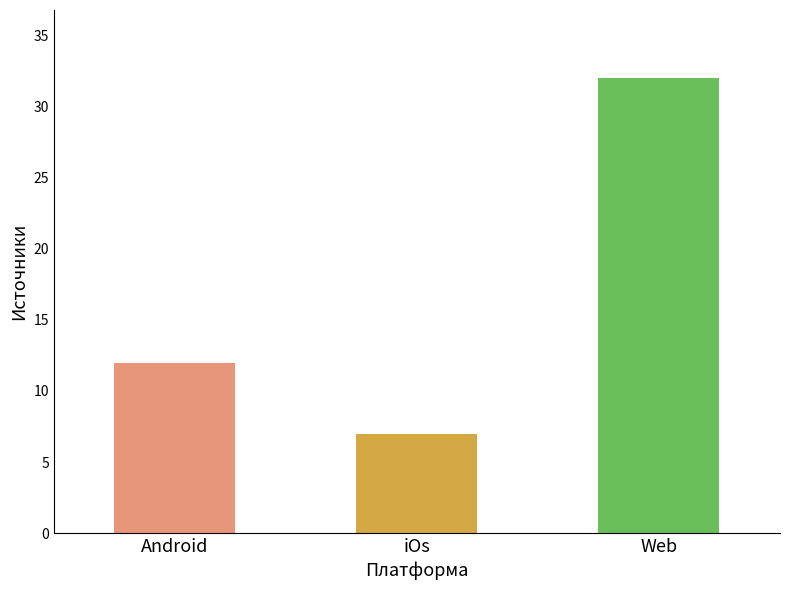

What position from the left is Web?

3